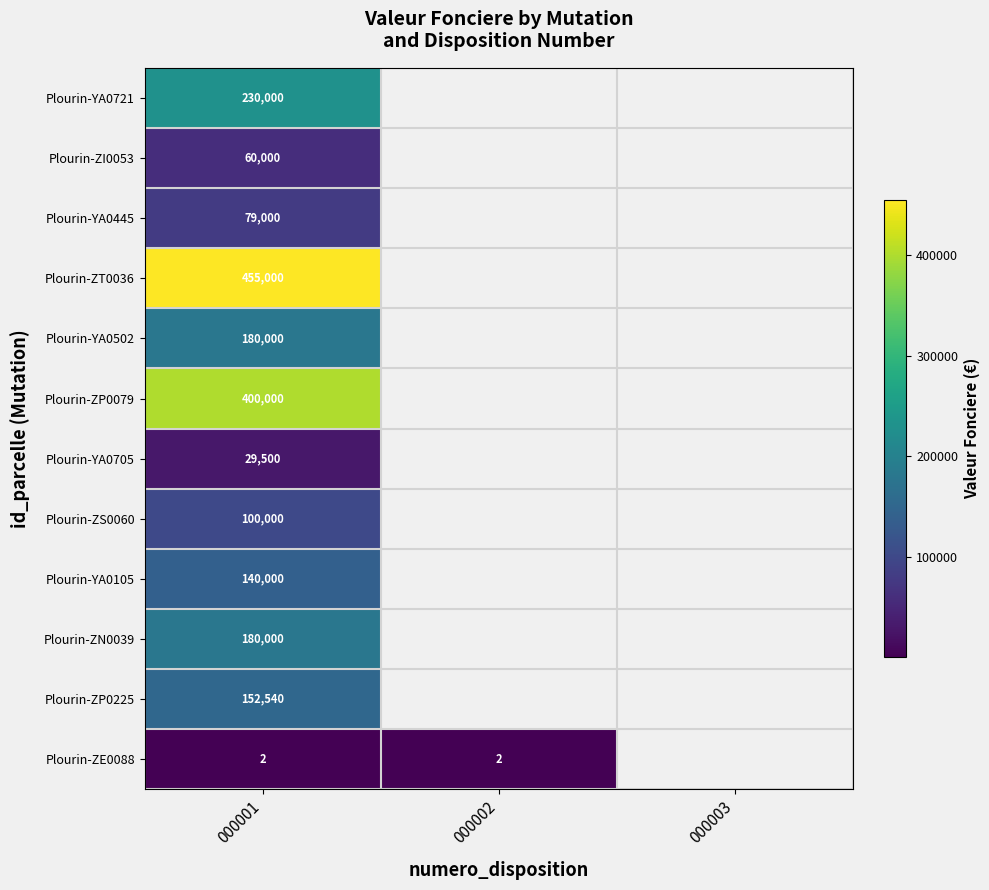

Is it true that Plourin-YA0721 equals 97414 at 000001?

False